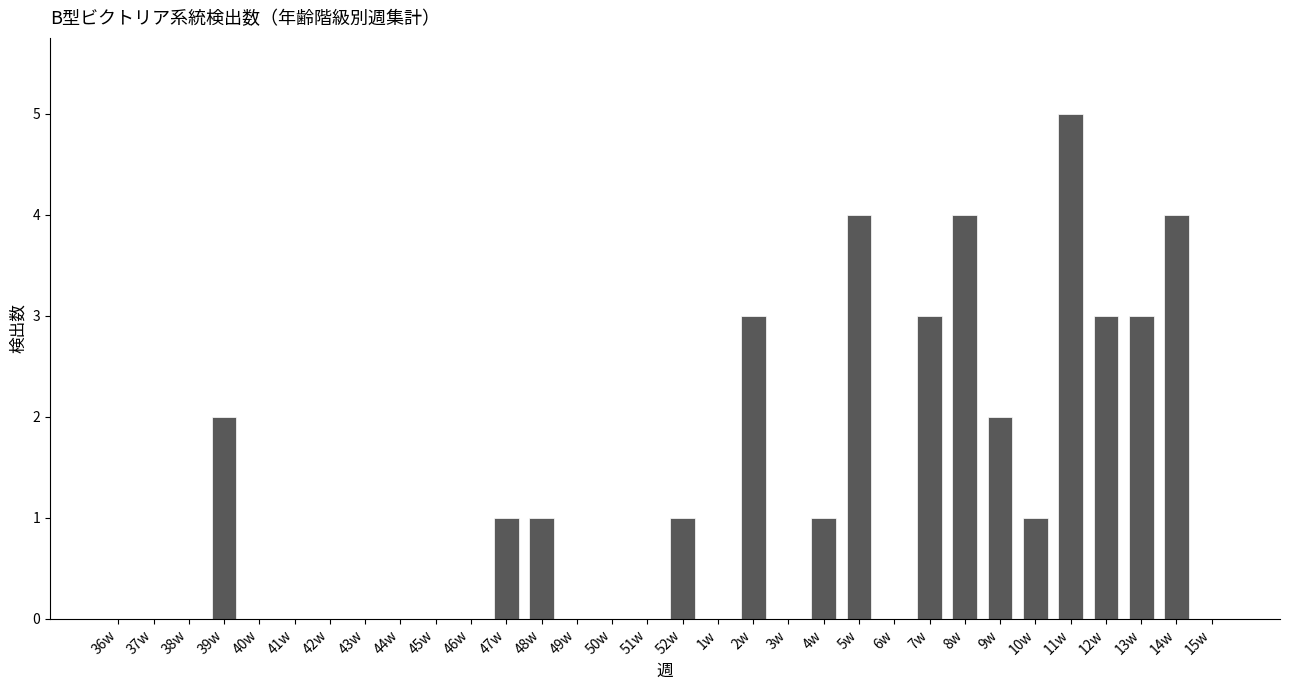

What is the change in value from 36w to 5w?

+4